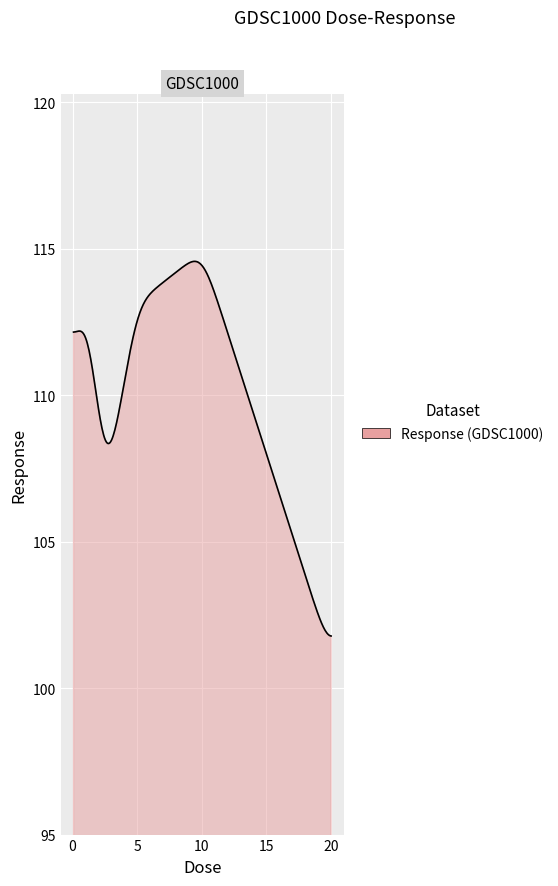

What is the minimum value shown in the chart?

101.8